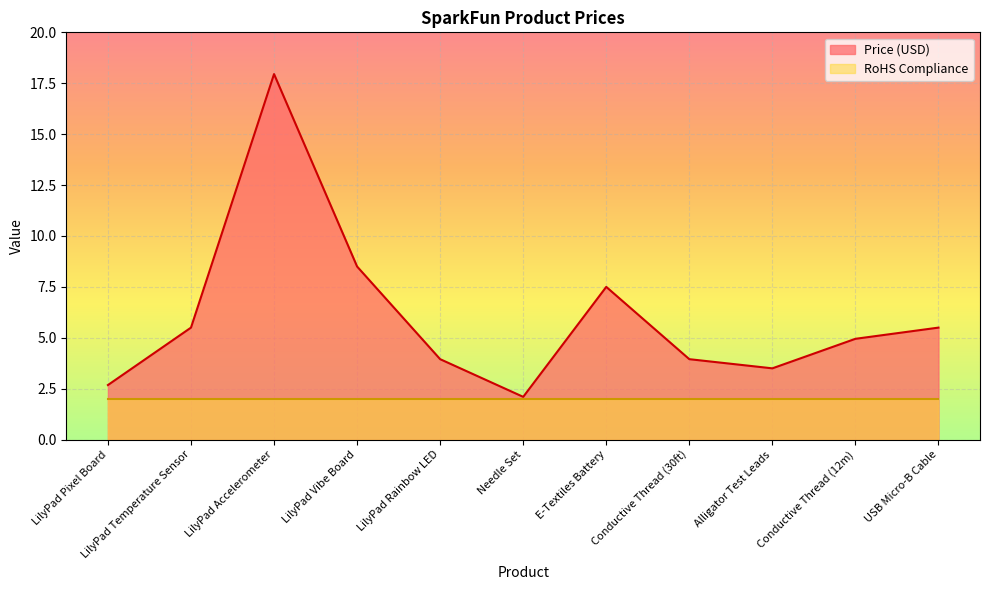

Which label corresponds to the smallest value in the chart?

Needle Set